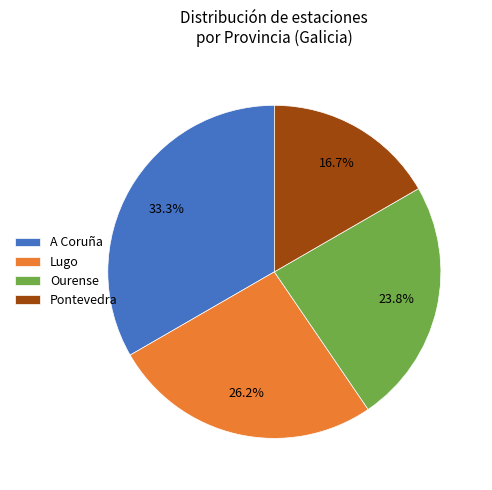

What is the smallest slice in the pie chart?

Pontevedra